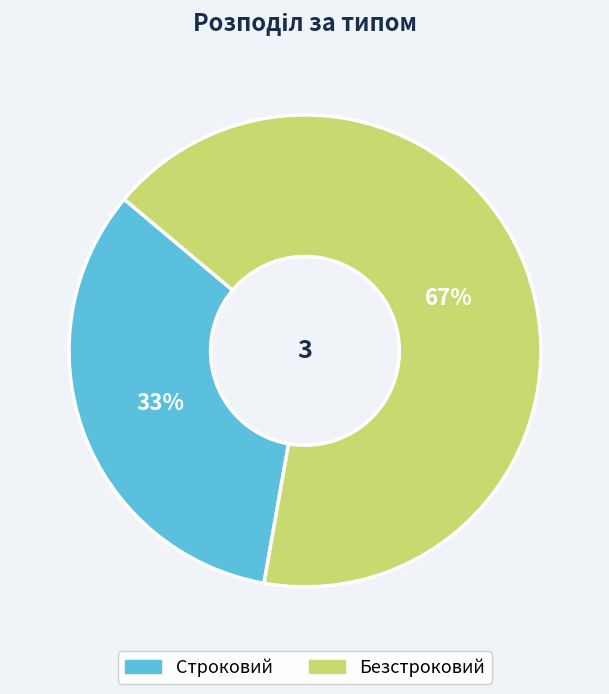

Which slice is the largest?

Безстроковий